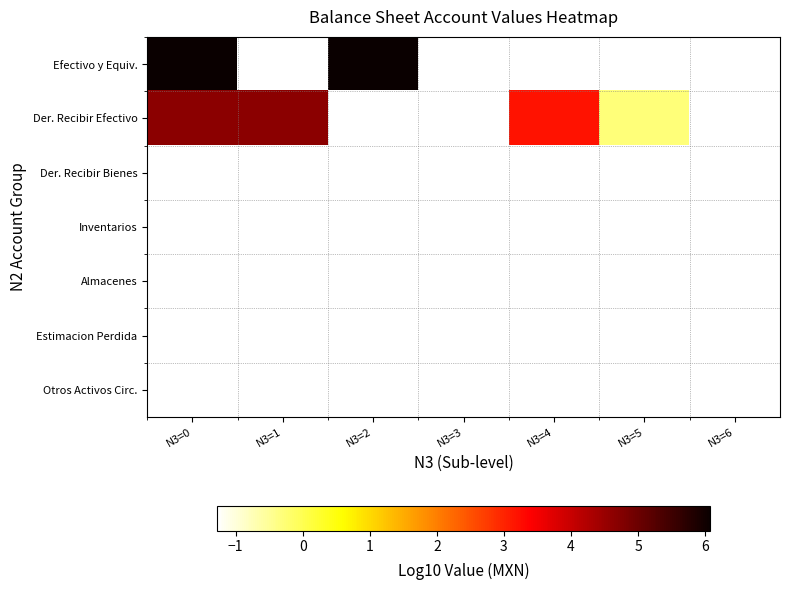

Reading right to left, extract all data points from this chart.

Efectivo y Equiv.: N3=6=-1.3	N3=5=-1.3	N3=4=-1.3	N3=3=-1.3	N3=2=6.1	N3=1=-1.3	N3=0=6.1
Der. Recibir Efectivo: N3=6=-1.3	N3=5=-0.3	N3=4=3.2	N3=3=-1.3	N3=2=-1.3	N3=1=4.6	N3=0=4.7
Der. Recibir Bienes: N3=6=-1.3	N3=5=-1.3	N3=4=-1.3	N3=3=-1.3	N3=2=-1.3	N3=1=-1.3	N3=0=-1.3
Inventarios: N3=6=-1.3	N3=5=-1.3	N3=4=-1.3	N3=3=-1.3	N3=2=-1.3	N3=1=-1.3	N3=0=-1.3
Almacenes: N3=6=-1.3	N3=5=-1.3	N3=4=-1.3	N3=3=-1.3	N3=2=-1.3	N3=1=-1.3	N3=0=-1.3
Estimacion Perdida: N3=6=-1.3	N3=5=-1.3	N3=4=-1.3	N3=3=-1.3	N3=2=-1.3	N3=1=-1.3	N3=0=-1.3
Otros Activos Circ.: N3=6=-1.3	N3=5=-1.3	N3=4=-1.3	N3=3=-1.3	N3=2=-1.3	N3=1=-1.3	N3=0=-1.3